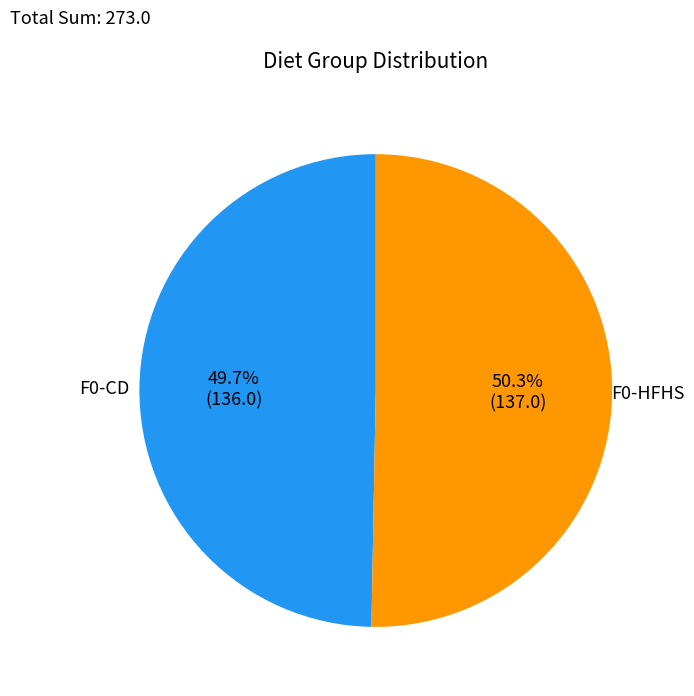

Does any single category account for the majority?

Yes